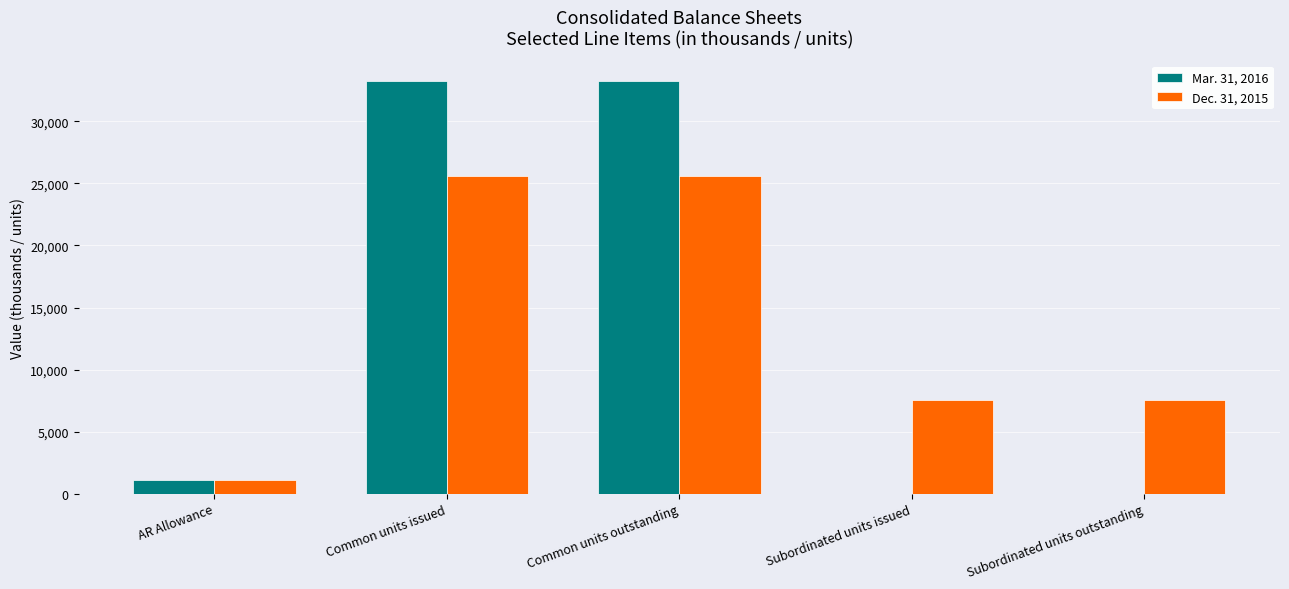

What is the sum of the Dec. 31, 2015 values at AR Allowance and Common units outstanding?

26675.9